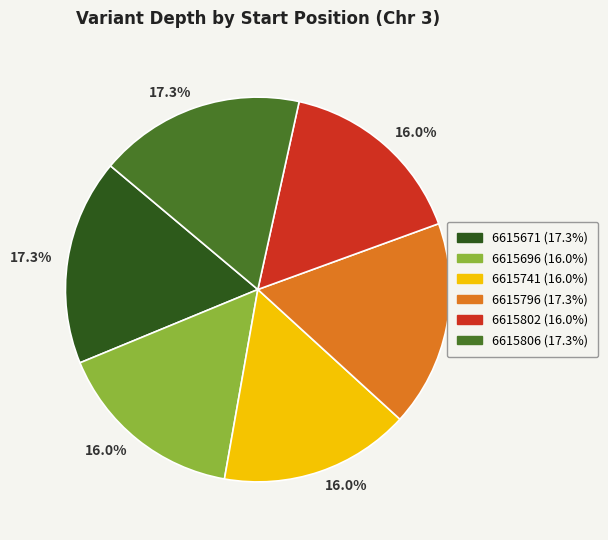

Does any single category account for the majority?

No